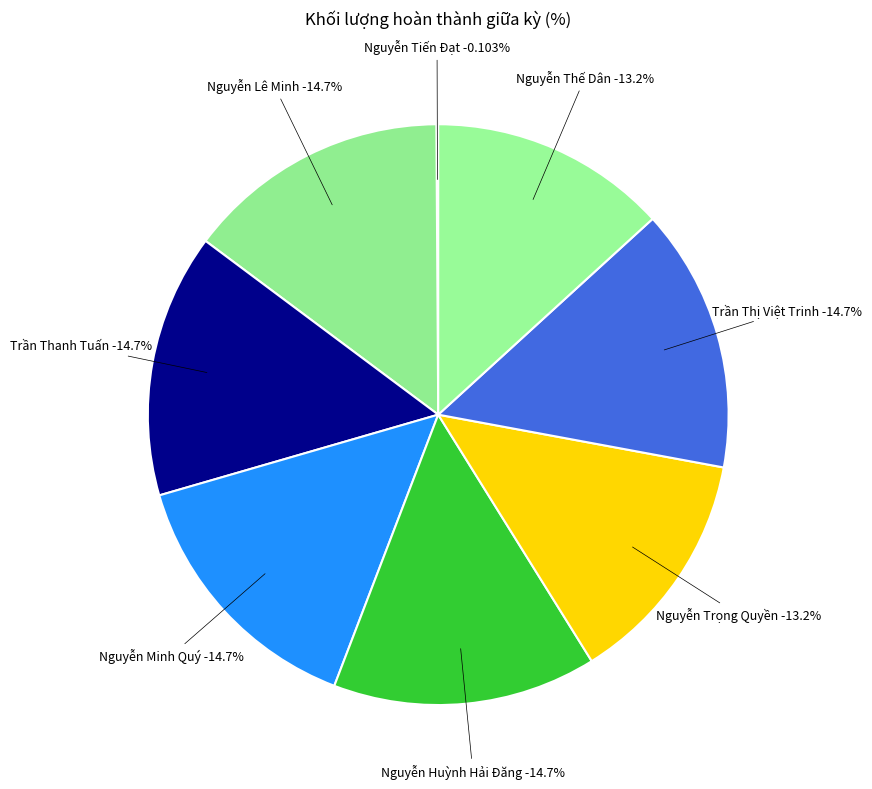

Does any single category account for the majority?

No